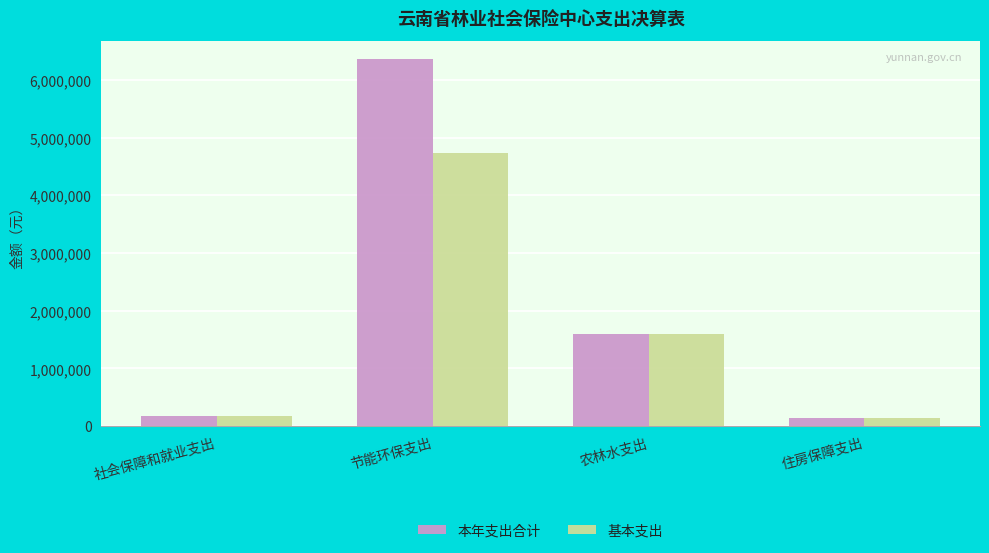

The value of 基本支出 at 社会保障和就业支出 is 172587.0. True or false?

True